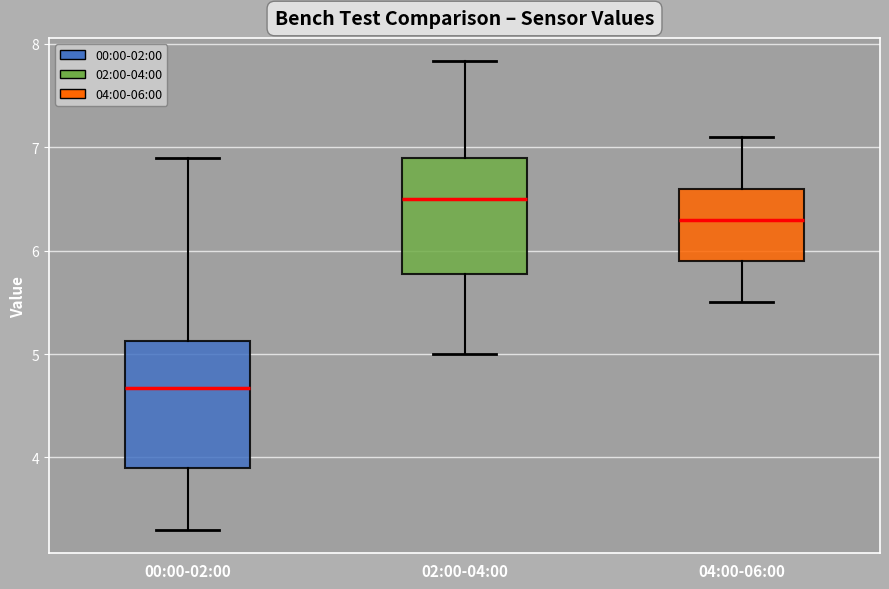

Reading left to right, read every box against the y-axis: the position of its median line, the range the box covers, and the ends of its whiskers. The values are not printed on the chart, so give them approximately, as read against the axis.

00:00-02:00: median 4.7, box 3.9 to 5.1, whiskers 3.3 to 6.9
02:00-04:00: median 6.5, box 5.8 to 6.9, whiskers 5.0 to 7.8
04:00-06:00: median 6.3, box 5.9 to 6.6, whiskers 5.5 to 7.1